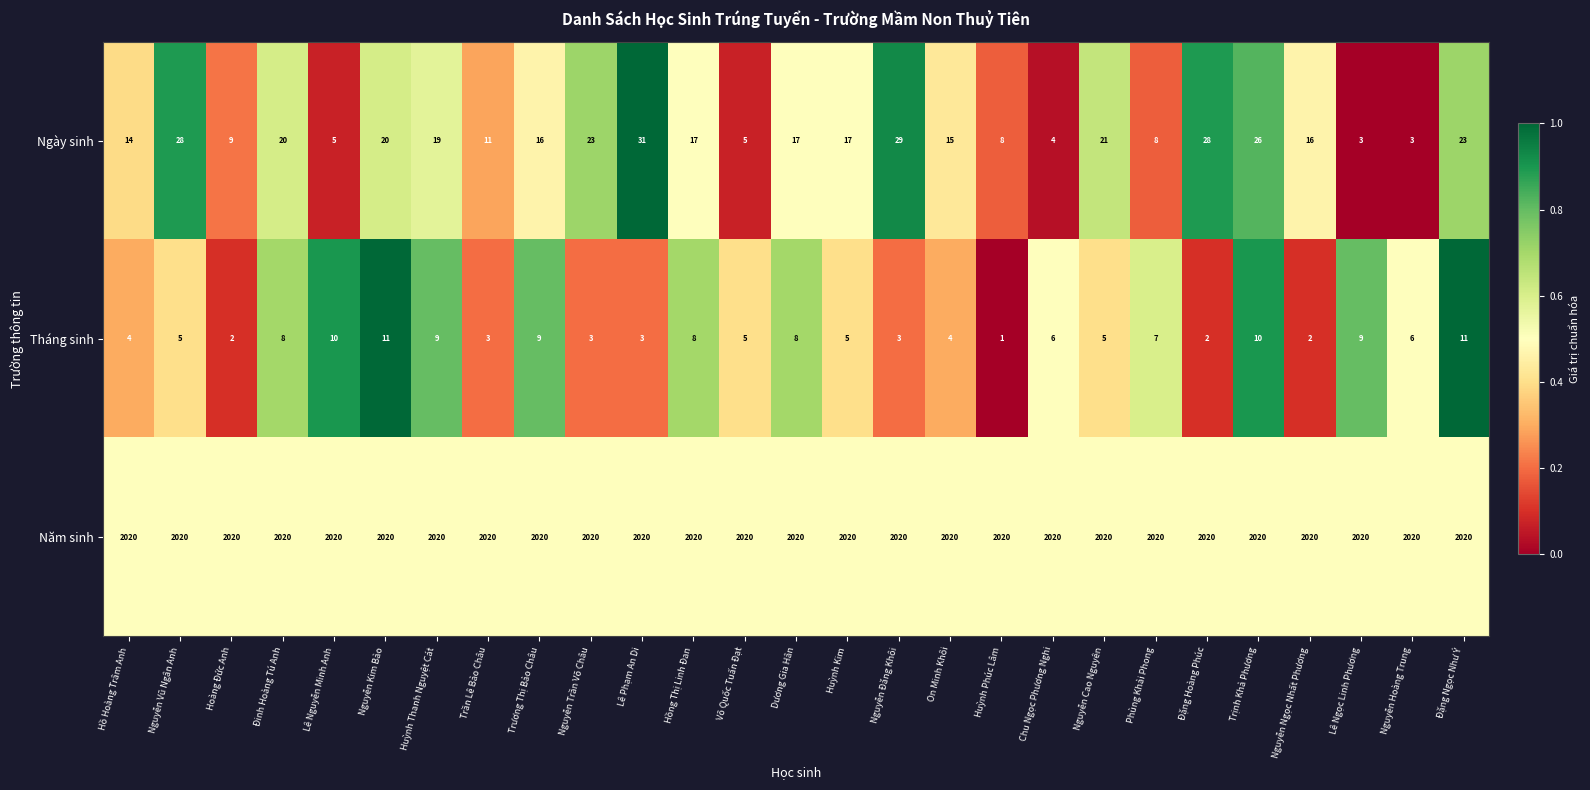

Between Nguyễn Trần Võ Châu and Trịnh Khả Phương, which series saw the biggest shift?

Tháng sinh